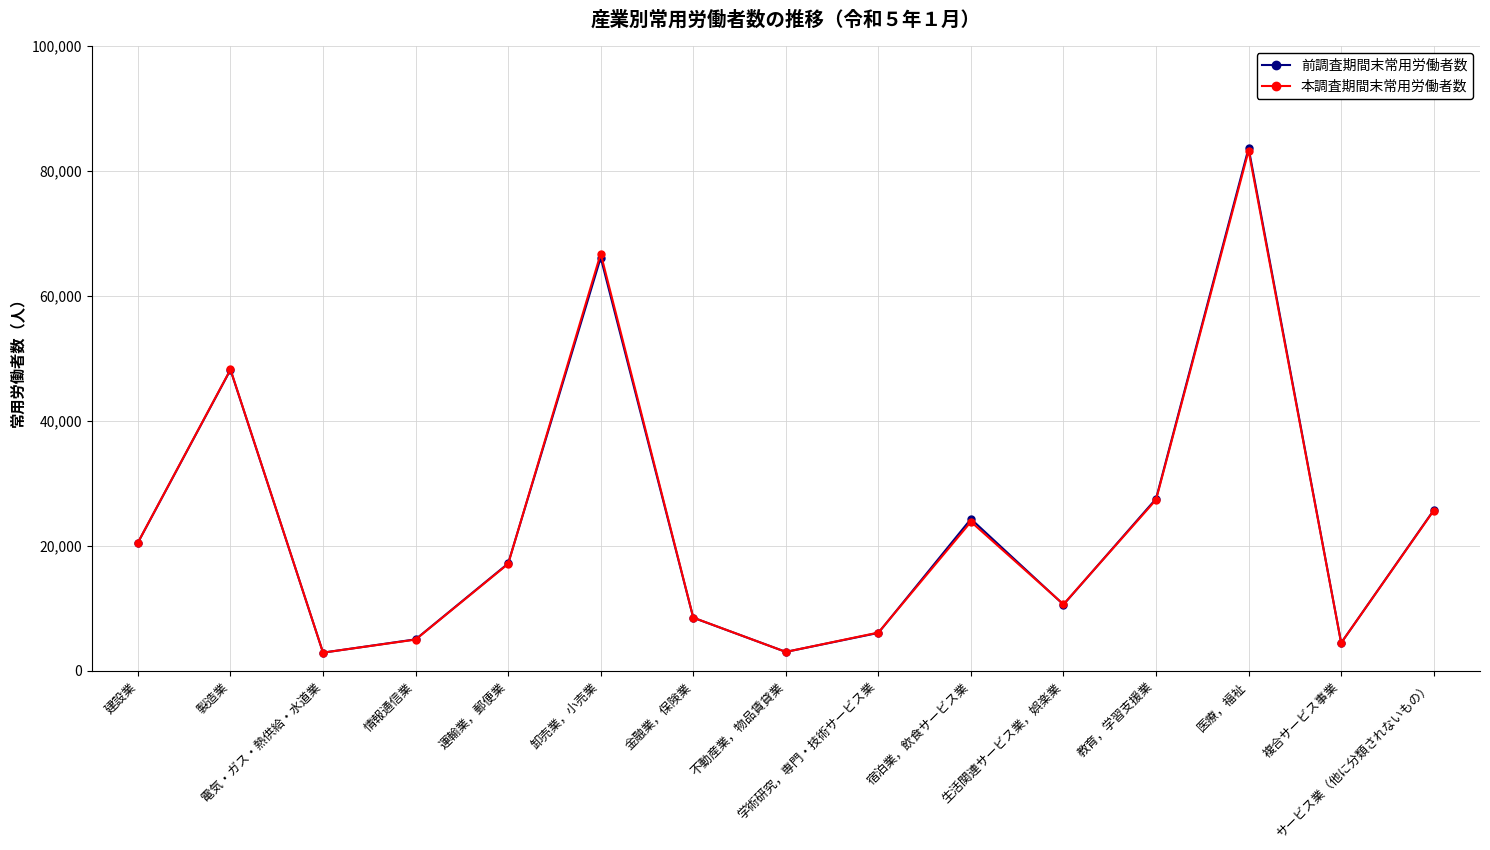

How many intersections are there between 本調査期間末常用労働者数 and 前調査期間末常用労働者数?

7